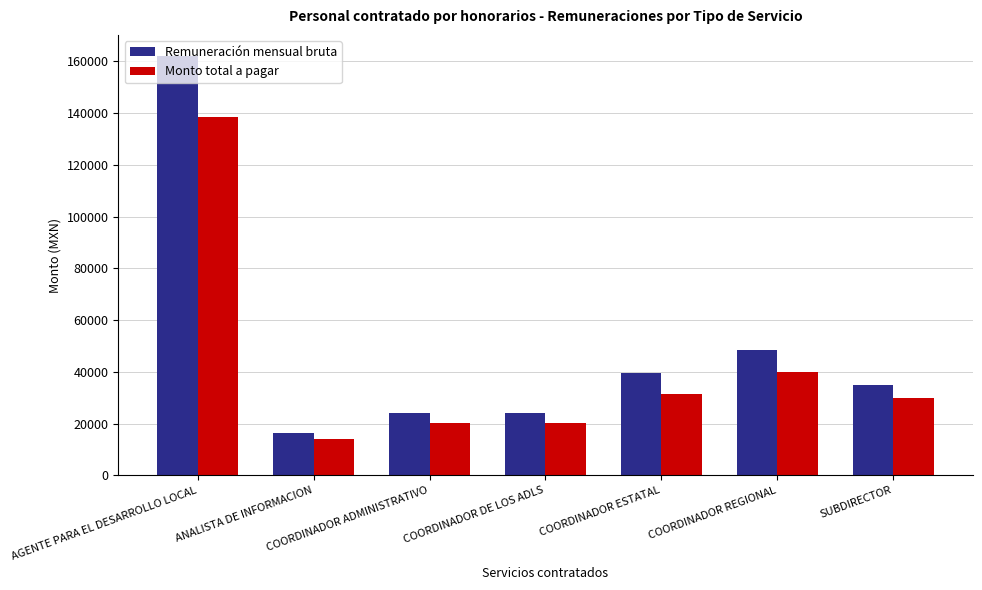

Between ANALISTA DE INFORMACION and COORDINADOR ESTATAL, which series saw the biggest shift?

Remuneración mensual bruta